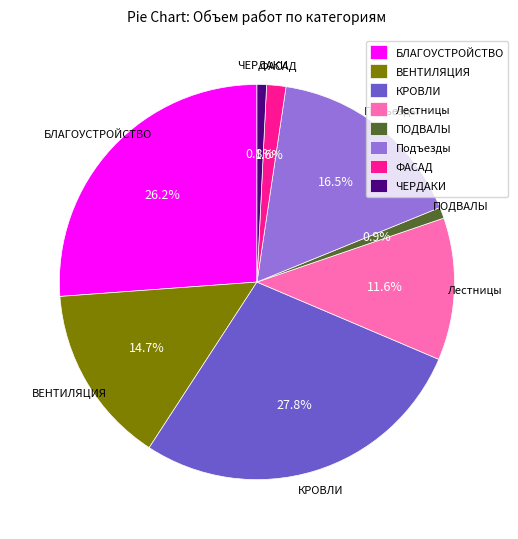

Which category has the biggest portion of the pie?

КРОВЛИ